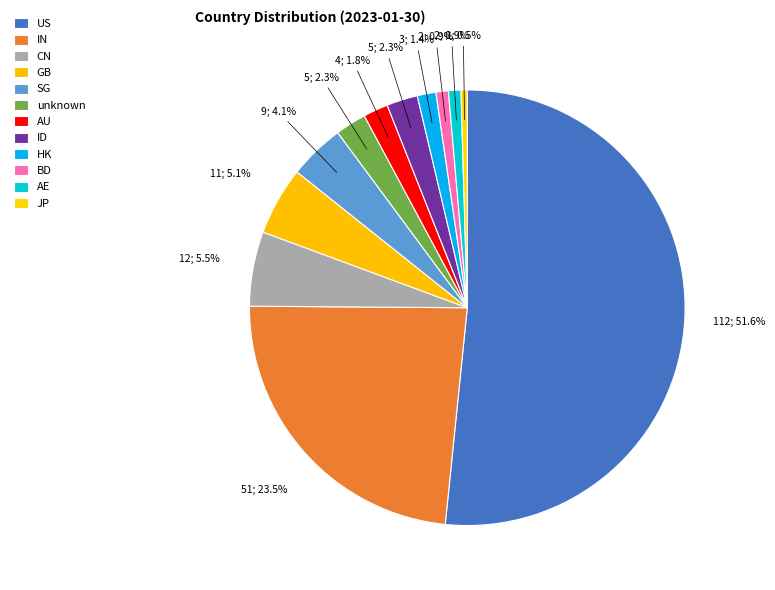

Which slice is the smallest?

JP